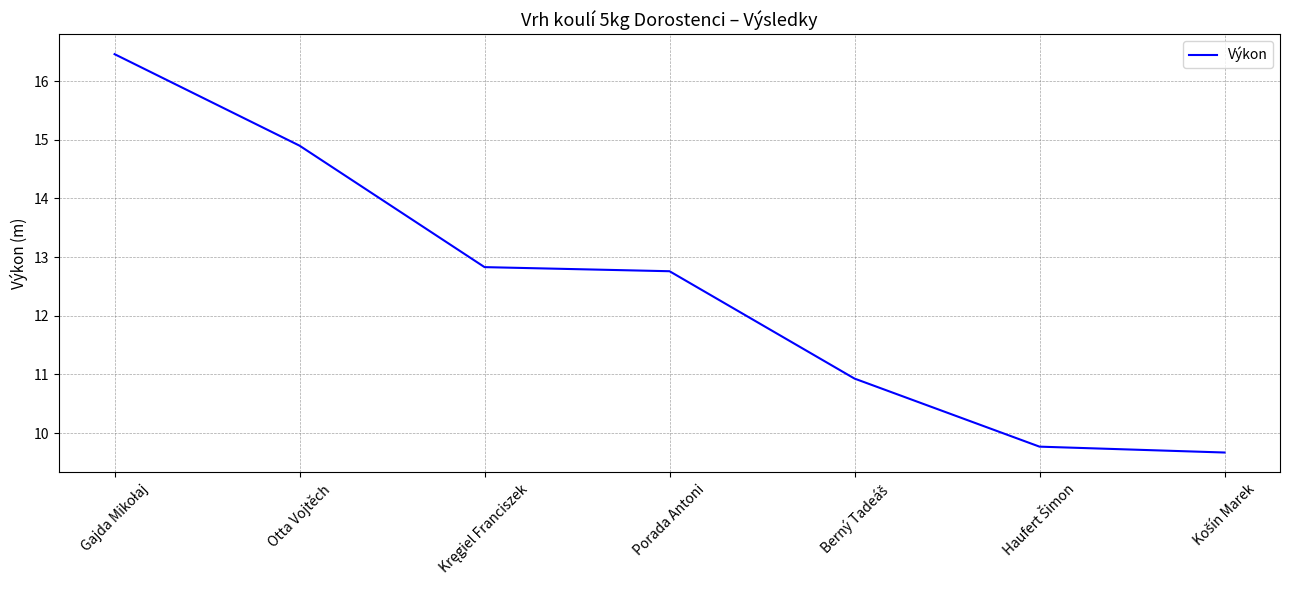

What is the greatest value displayed?

16.5